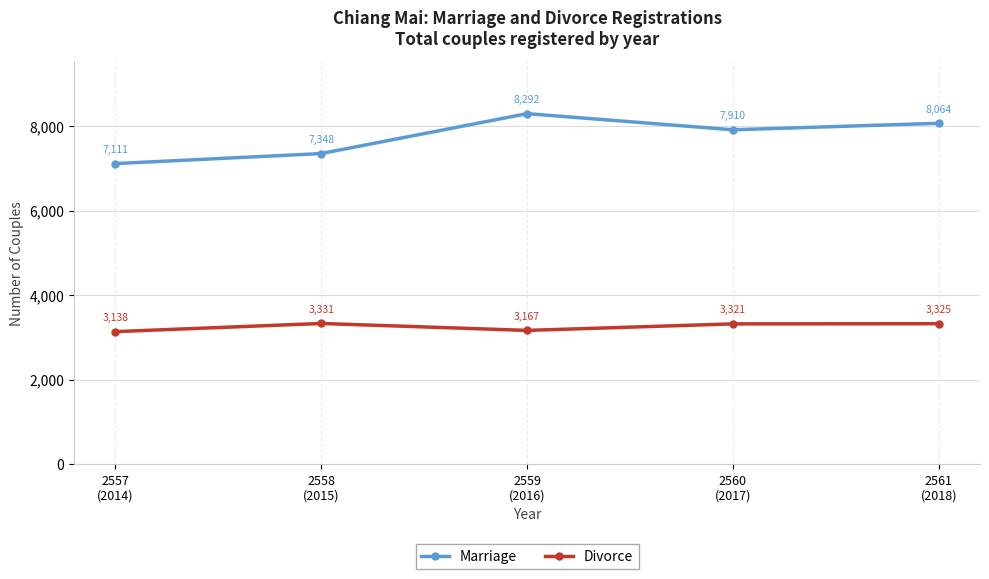

At which category does Divorce reach its first local valley?

2559
(2016)